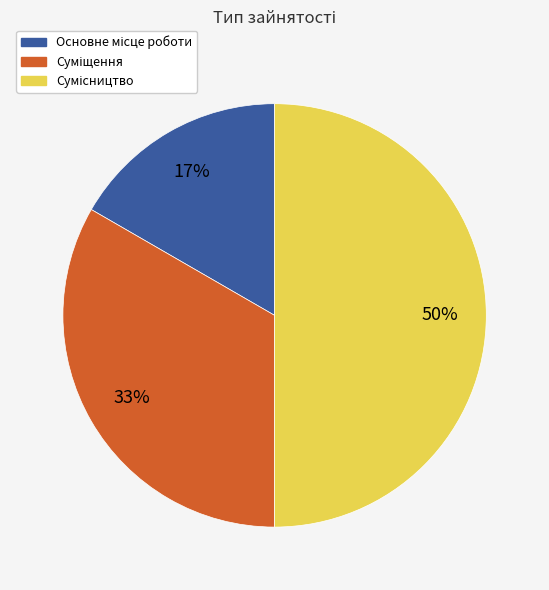

To the nearest percent, what is the difference between the largest and smallest slice percentages?

33%